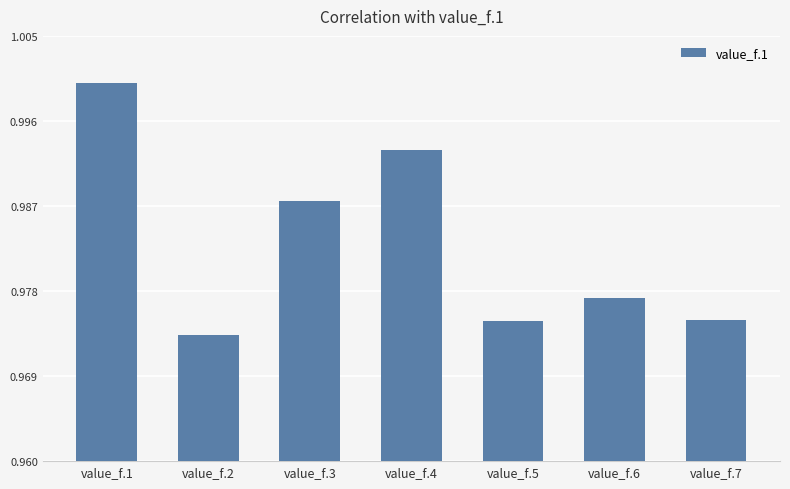

What is the sum of the values at value_f.7 and value_f.2?

1.9